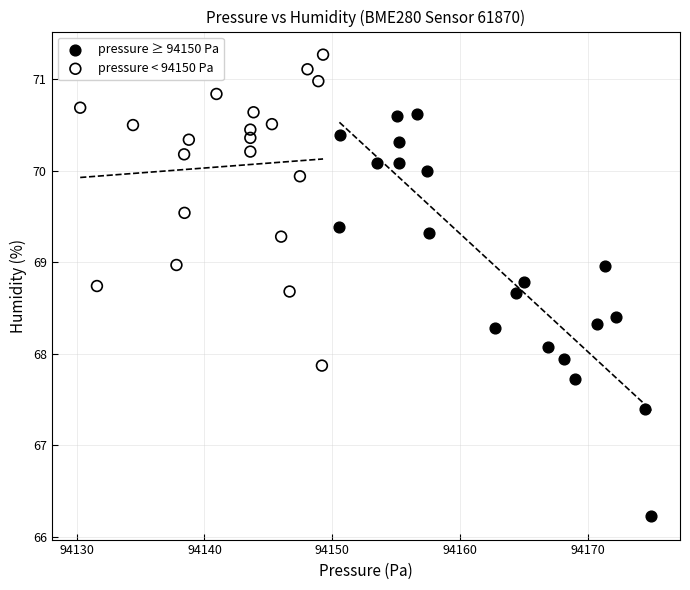

Which series has the widest spread of Y values?

pressure ≥ 94150 Pa